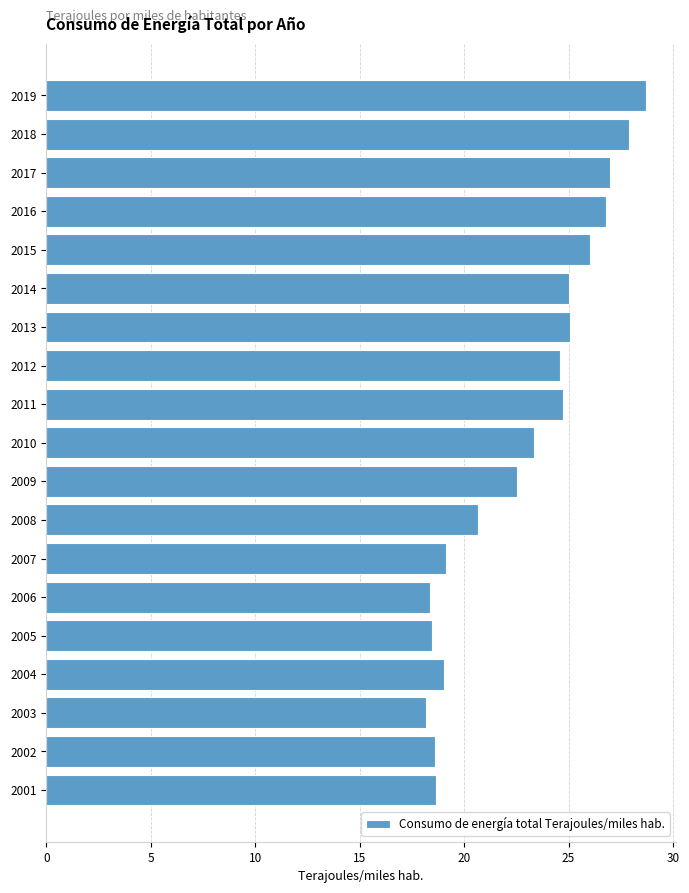

True or false: the data shows 24.7 at 2011.

True